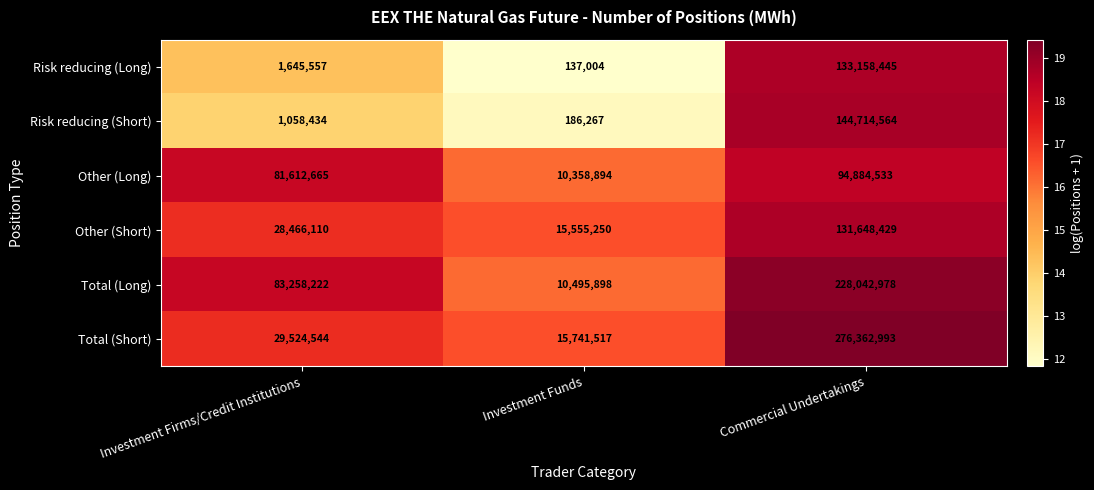

At which category is the sum across all series the highest?

Commercial Undertakings